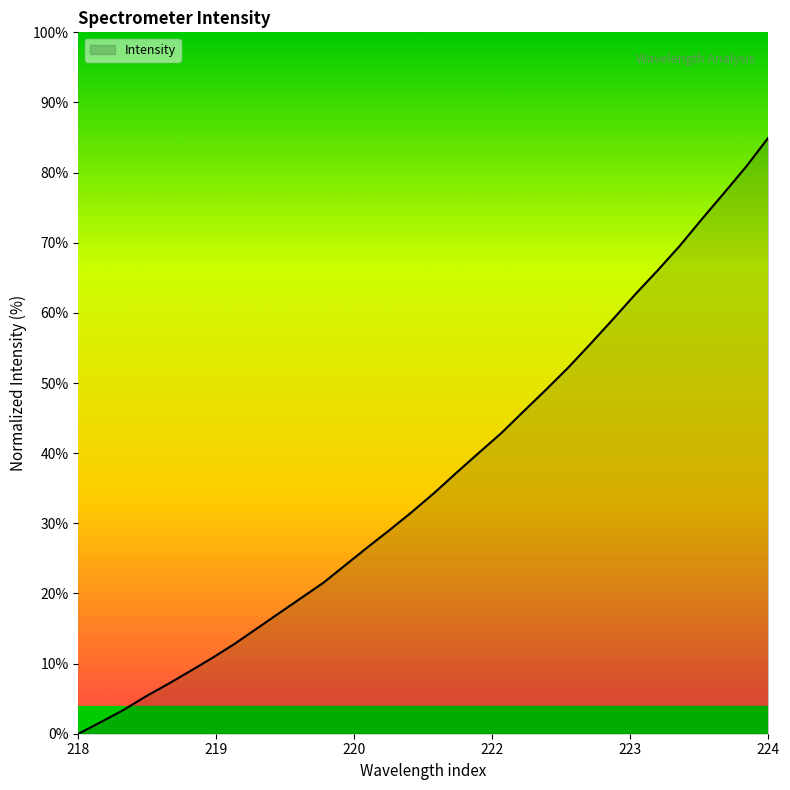

Does the chart have visible grid lines?

No